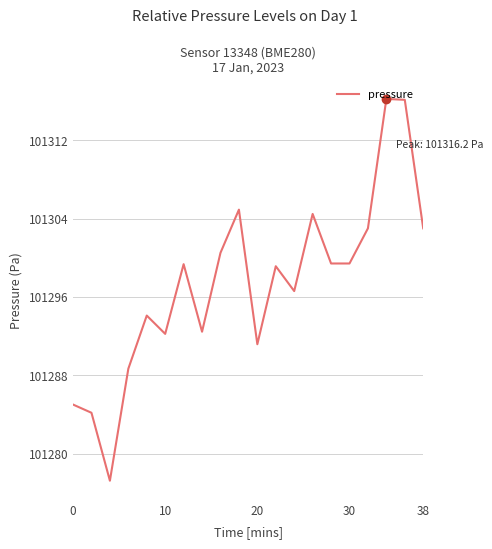

What is the greatest value displayed?

101316.2